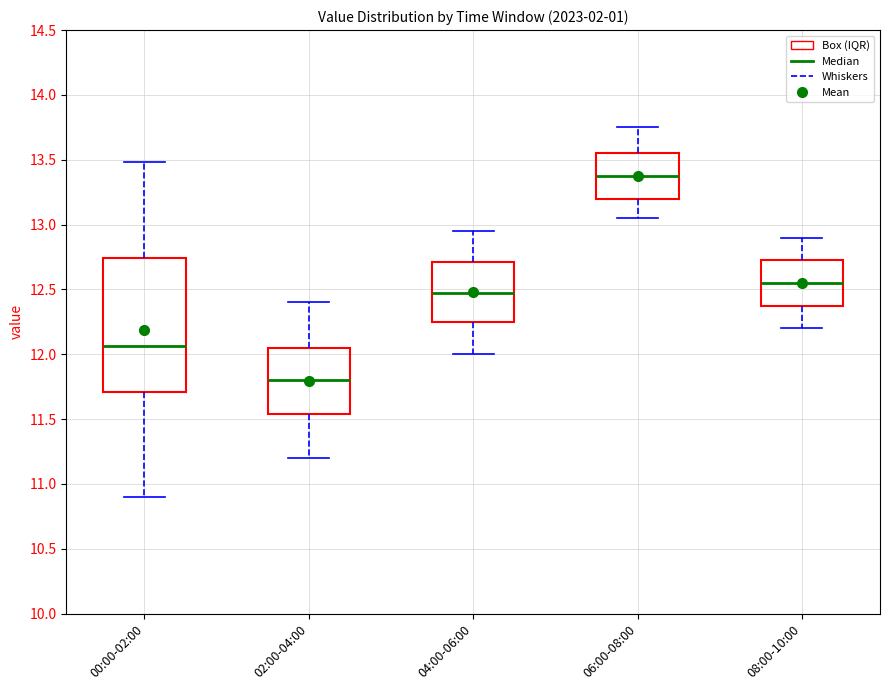

Where does the median line of the box for 08:00-10:00 sit on the y-axis? The values are not printed on the chart, so give them approximately, as read against the axis.

12.55